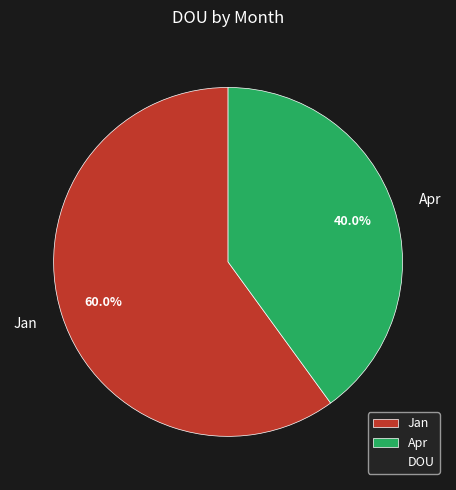

Rank the categories by value from lowest to highest.

Apr, Jan